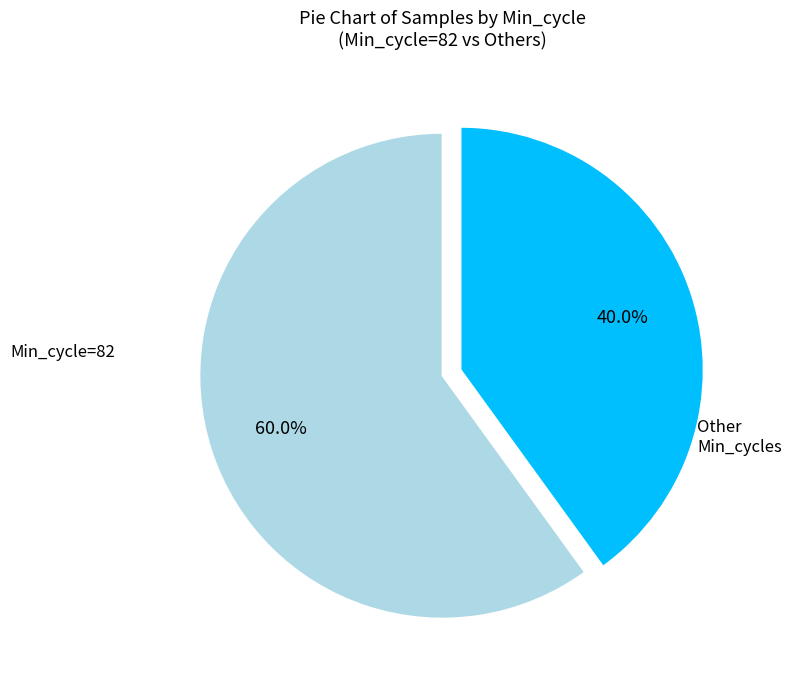

Rank the categories by value from lowest to highest.

Other Min_cycles, Min_cycle=82